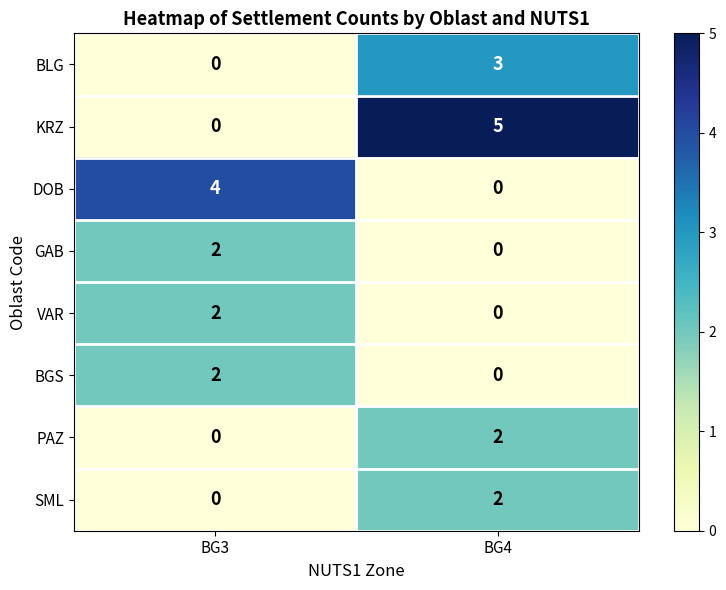

Rank the categories by BLG value from lowest to highest.

BG3, BG4